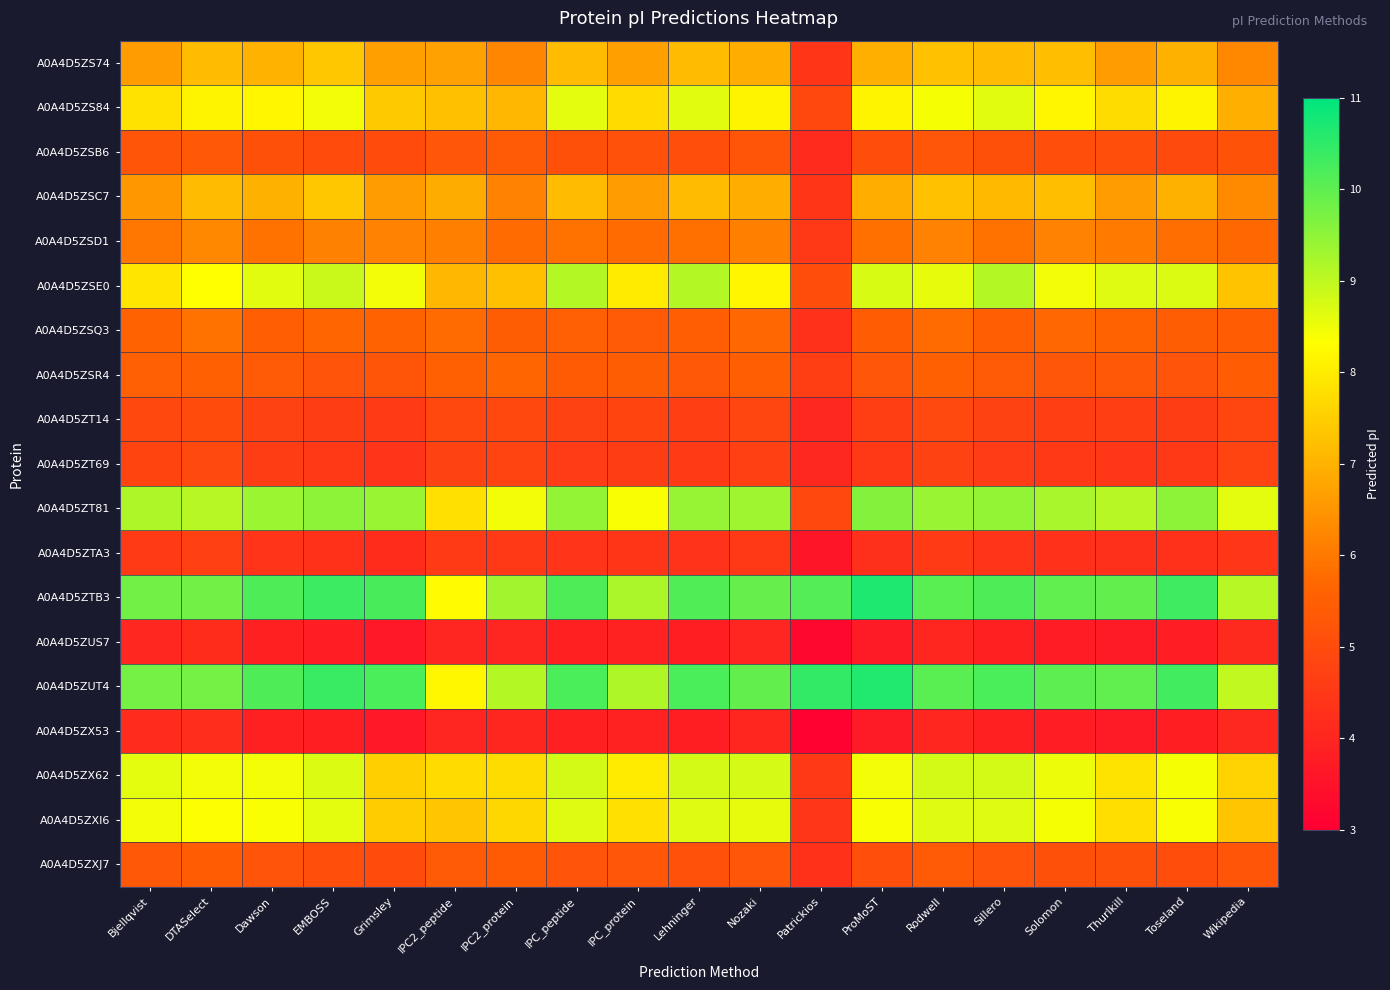

At Thurlkill, list the series in order from largest to smallest.

A0A4D5ZUT4, A0A4D5ZTB3, A0A4D5ZT81, A0A4D5ZSE0, A0A4D5ZX62, A0A4D5ZXI6, A0A4D5ZS84, A0A4D5ZS74, A0A4D5ZSC7, A0A4D5ZSD1, A0A4D5ZSQ3, A0A4D5ZSR4, A0A4D5ZXJ7, A0A4D5ZSB6, A0A4D5ZT14, A0A4D5ZT69, A0A4D5ZTA3, A0A4D5ZUS7, A0A4D5ZX53